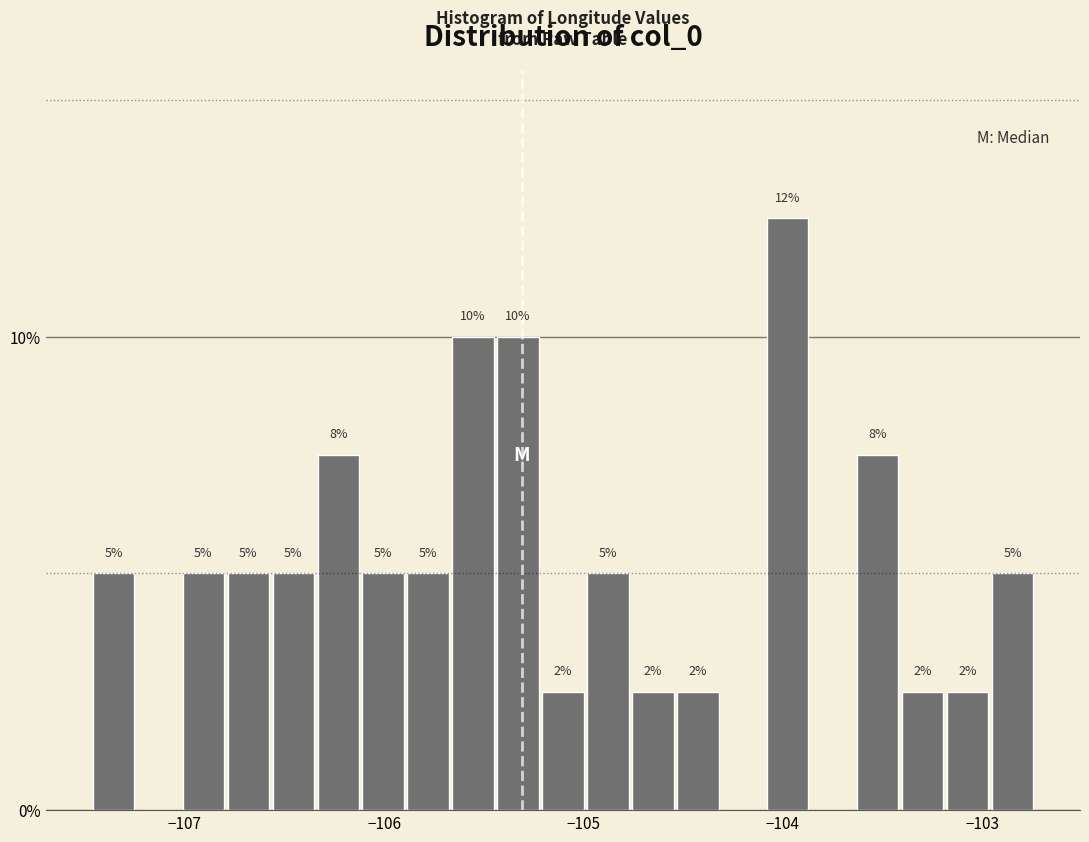

Around what value on the x-axis is the tallest bar? Give the approximate position of its centre, as read against the axis.

-104.0